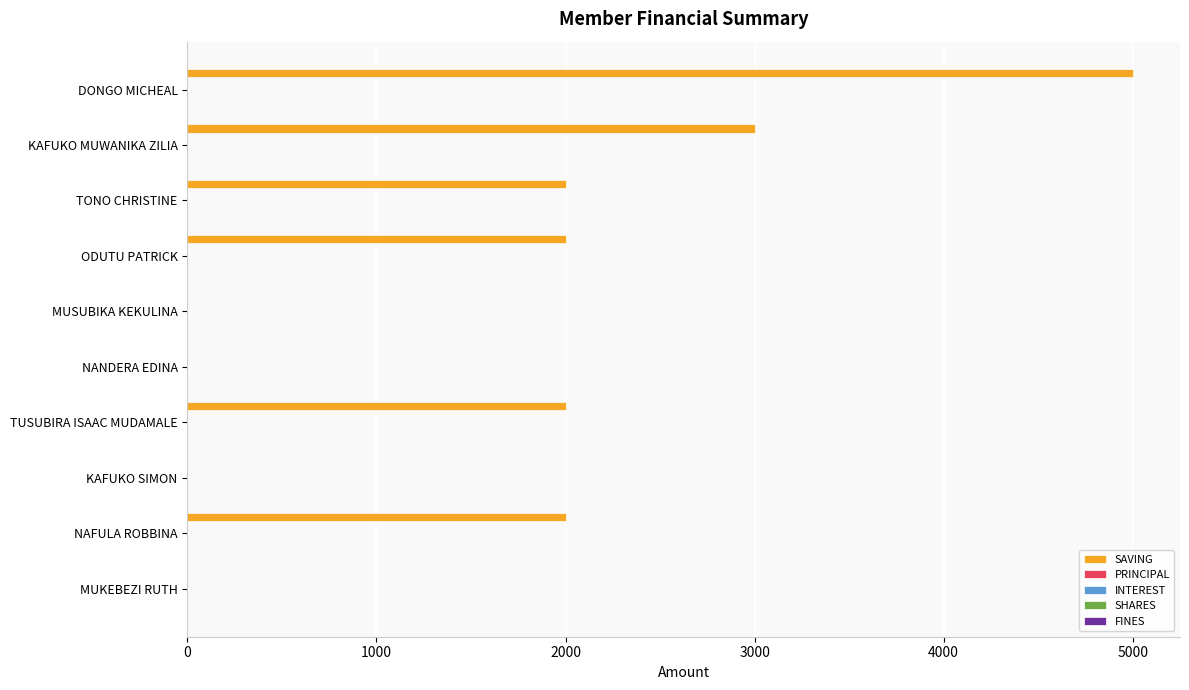

Are the bars horizontal?

Yes